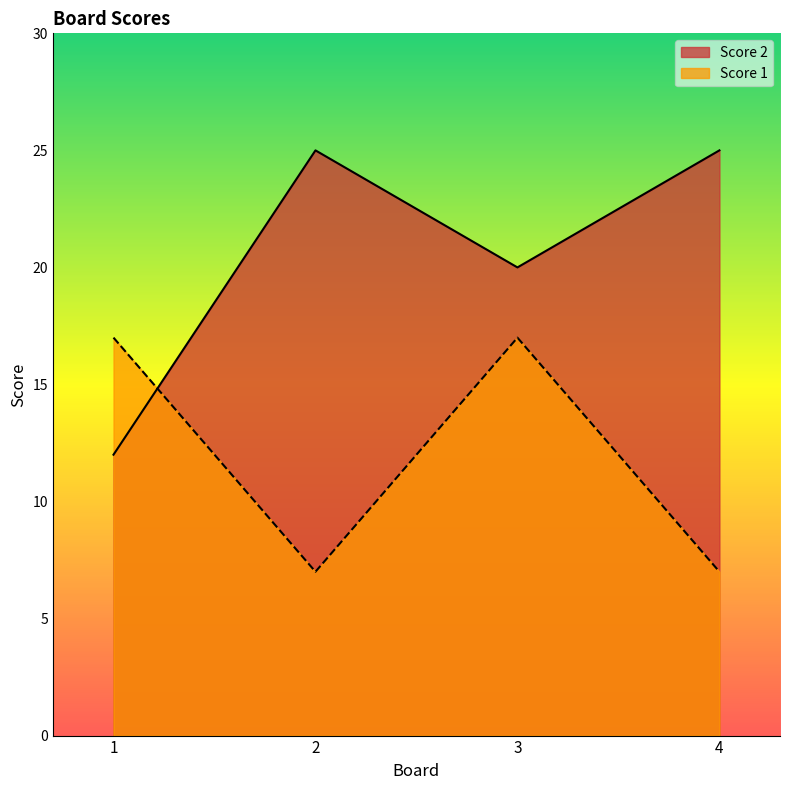

Reading right to left, transcribe all the data shown in this chart.

Score 2: 25	20	25	12
Score 1: 7	17	7	17